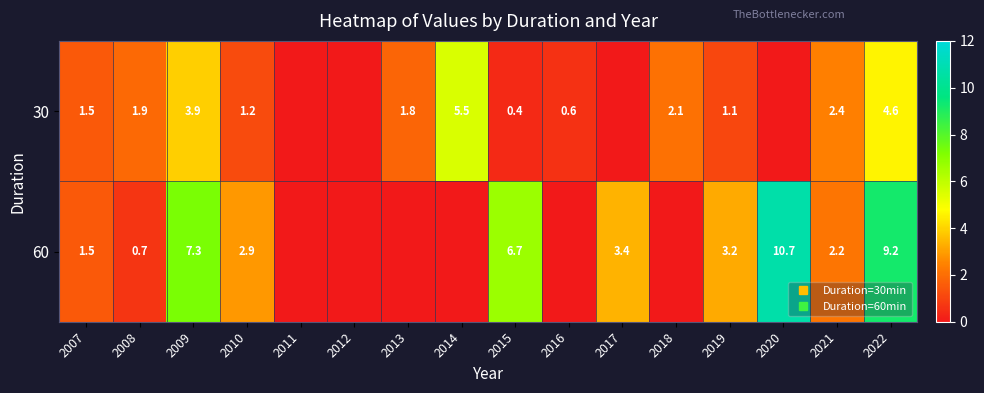

At which category is the sum across all series the highest?

2022